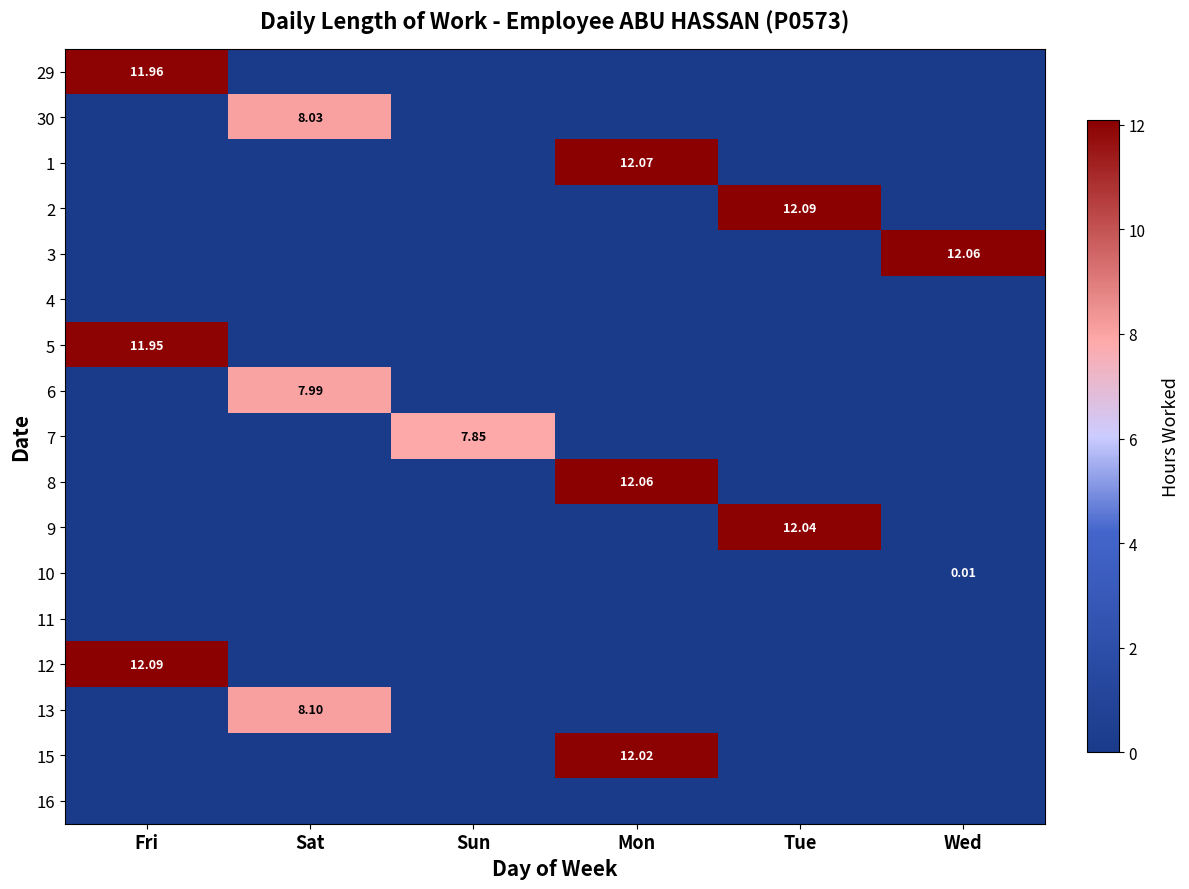

Rank the series at Sat from highest to lowest value.

13, 30, 6, 29, 1, 2, 3, 4, 5, 7, 8, 9, 10, 11, 12, 15, 16